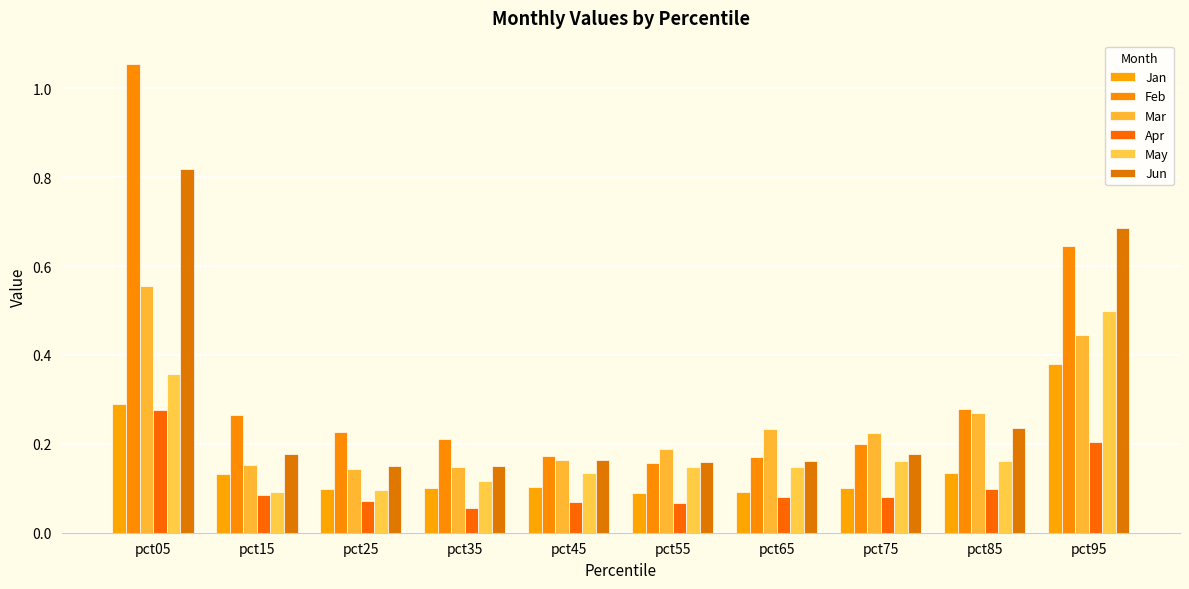

Reading right to left, what are all the values shown in this chart?

Jan: 0.4	0.1	0.1	0.1	0.1	0.1	0.1	0.1	0.1	0.3
Feb: 0.6	0.3	0.2	0.2	0.2	0.2	0.2	0.2	0.3	1.1
Mar: 0.4	0.3	0.2	0.2	0.2	0.2	0.1	0.1	0.2	0.6
Apr: 0.2	0.1	0.1	0.1	0.1	0.1	0.1	0.1	0.1	0.3
May: 0.5	0.2	0.2	0.1	0.1	0.1	0.1	0.1	0.1	0.4
Jun: 0.7	0.2	0.2	0.2	0.2	0.2	0.1	0.1	0.2	0.8